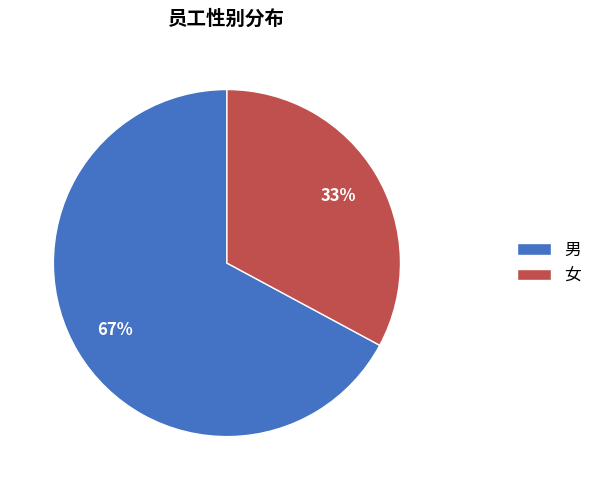

To the nearest percent, what percentage of the pie is 男?

67%